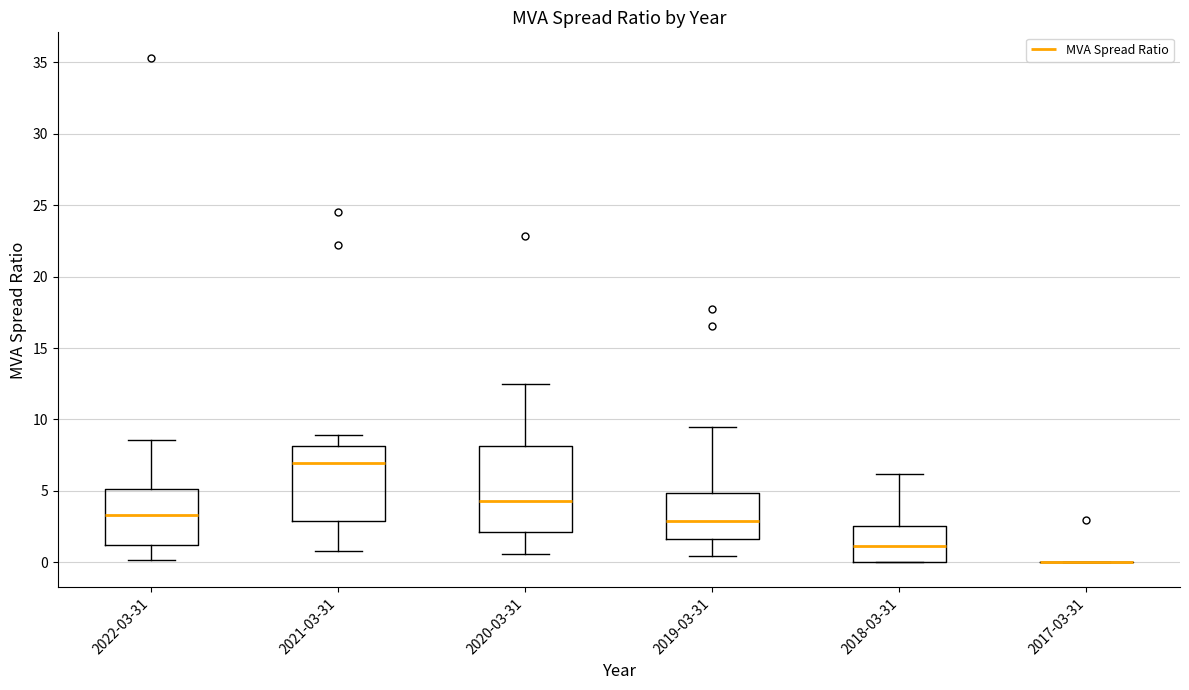

Reading left to right, transcribe this box plot: for each box, give where its median line is, the range the box spans, and where its two whiskers end, as read against the y-axis. The values are not printed on the chart, so give them approximately, as read against the axis.

2022-03-31: median 3.5, box 1.0 to 5.0, whiskers 0.0 to 8.5
2021-03-31: median 7.0, box 3.0 to 8.0, whiskers 1.0 to 9.0
2020-03-31: median 4.5, box 2.0 to 8.0, whiskers 0.5 to 12.5
2019-03-31: median 3.0, box 1.5 to 5.0, whiskers 0.5 to 9.5
2018-03-31: median 1.0, box 0.0 to 2.5, whiskers 0.0 to 6.0
2017-03-31: box collapsed to a line at 0.0, whiskers 0.0 to 0.0